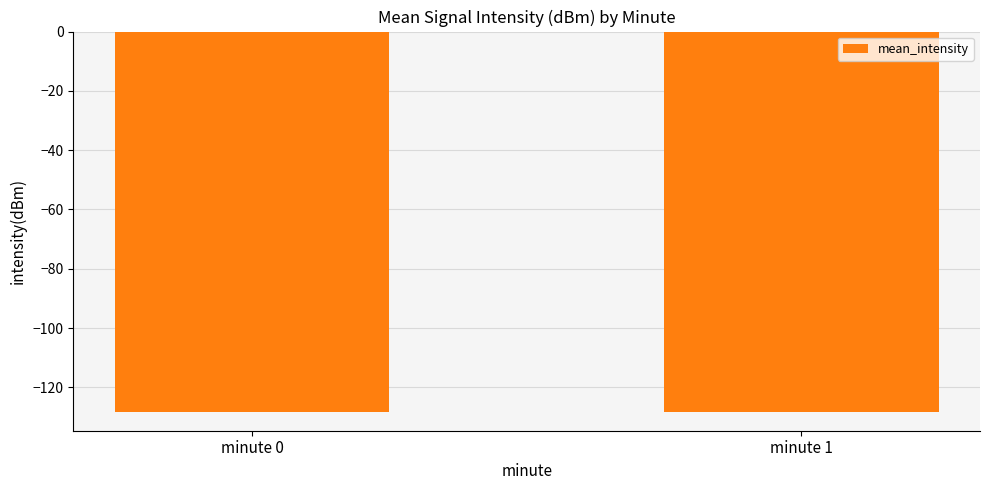

What is the change in value from minute 0 to minute 1?

+0.1